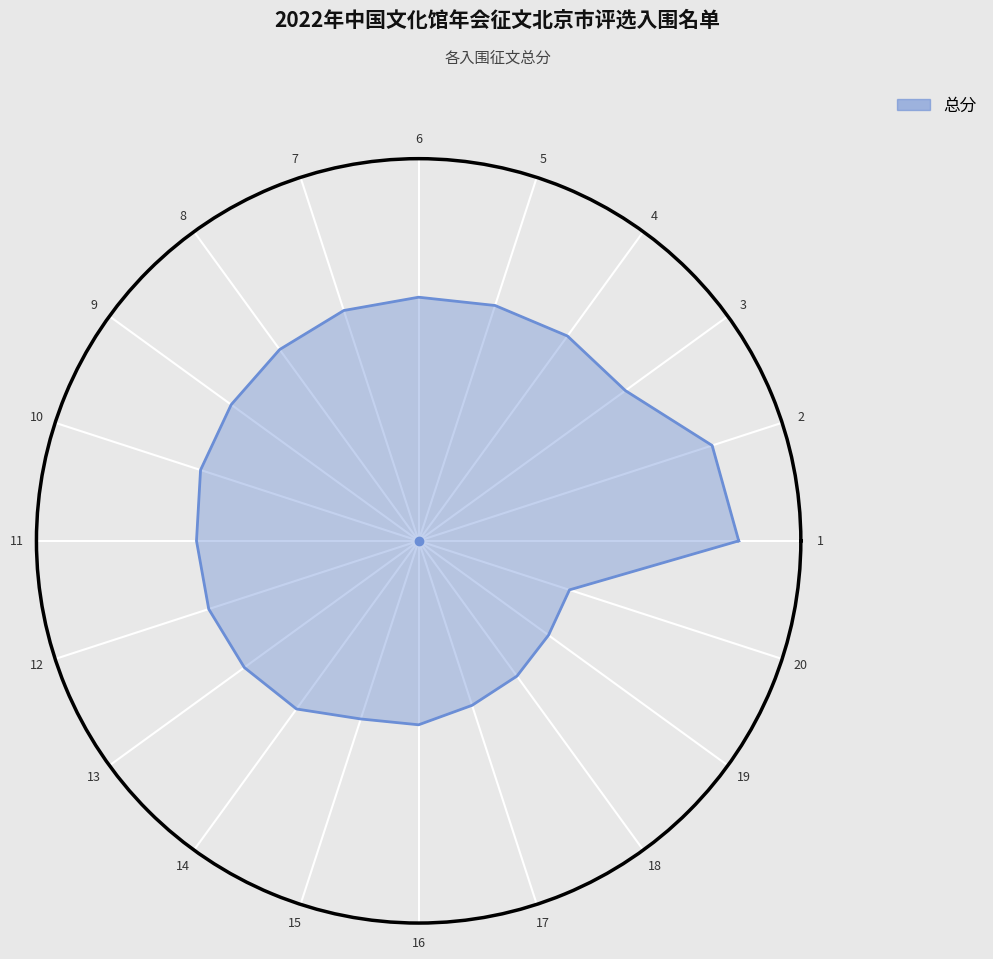

The value at 3 is 0.3. True or false?

False